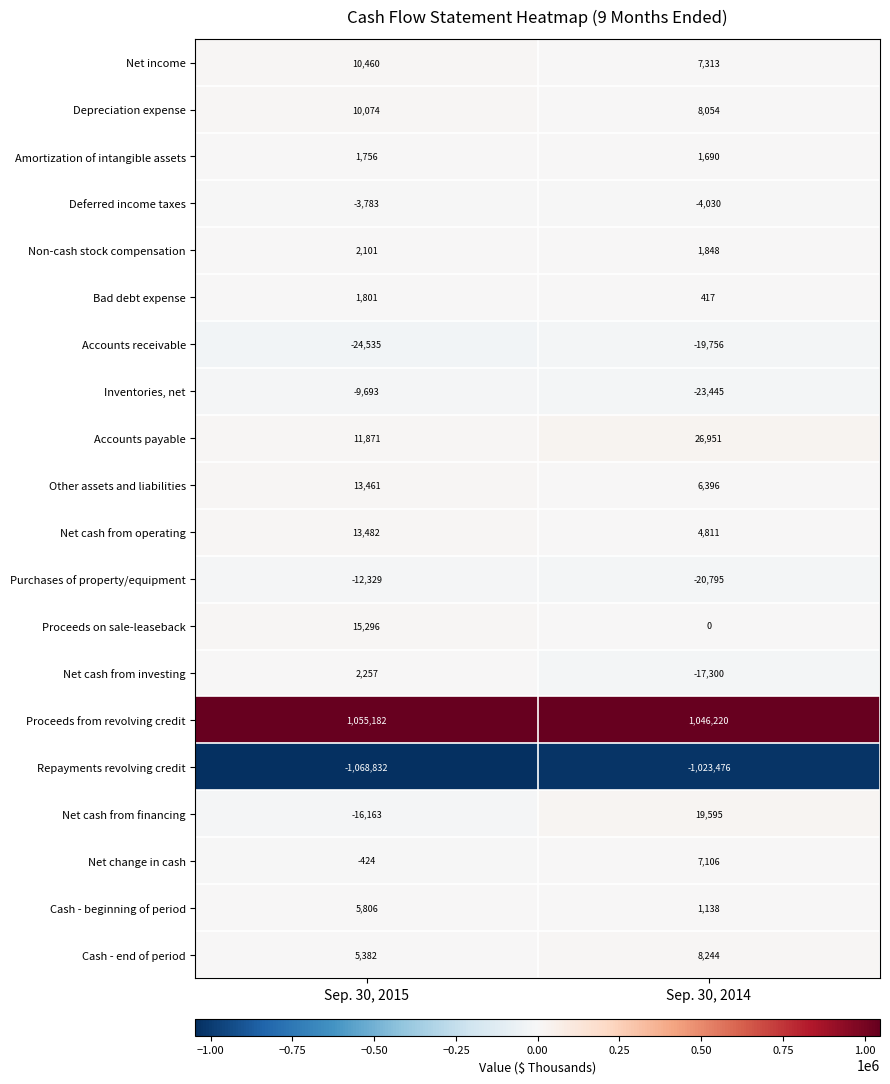

What value does the Net cash from financing series have at Sep. 30, 2014?

19595